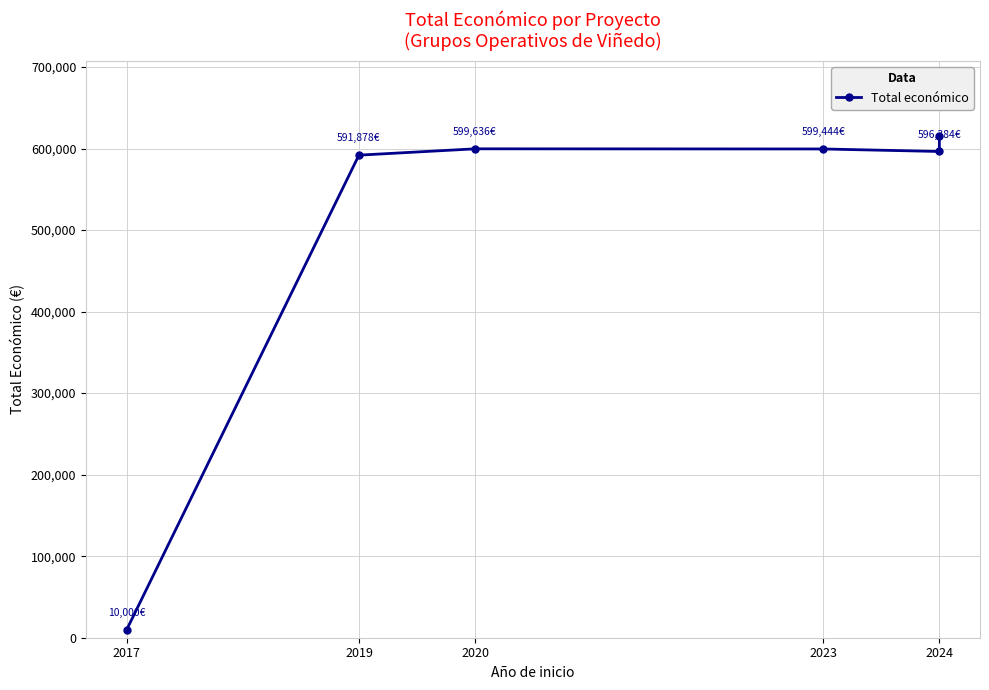

What is the value of the 3rd point from the left?

599636